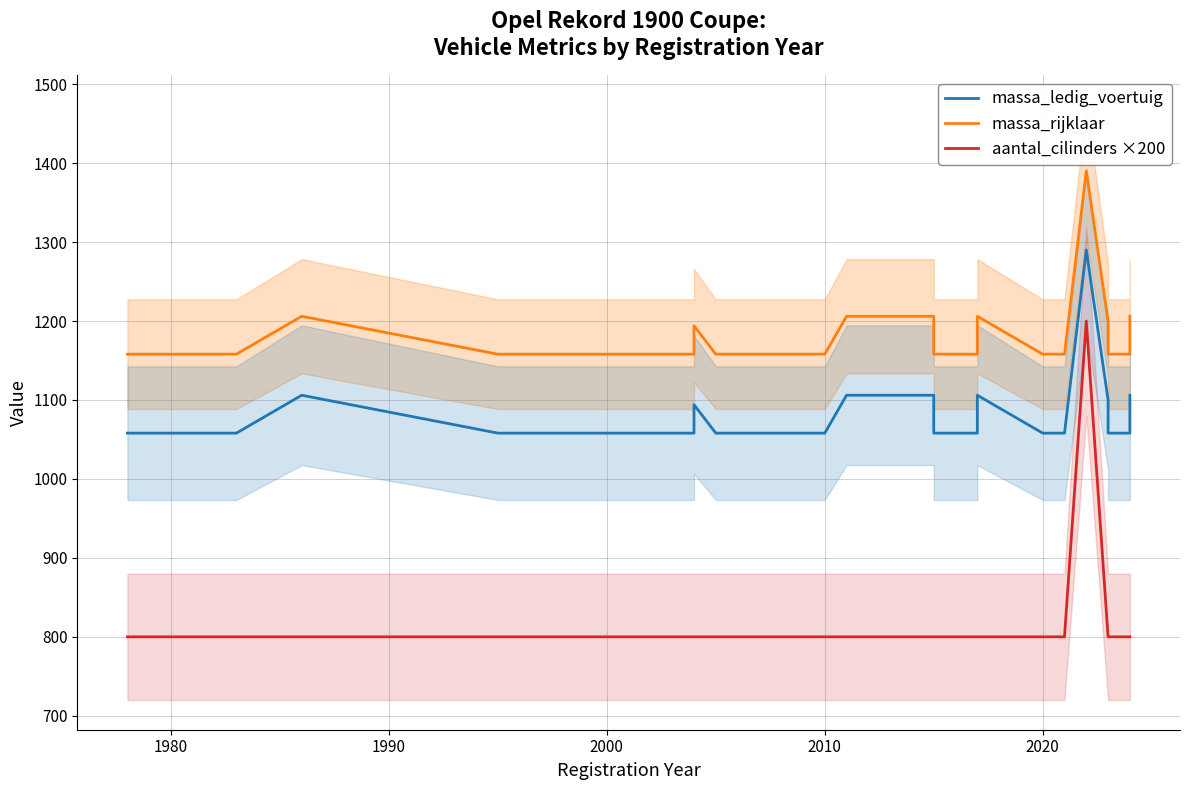

True or false: massa_ledig_voertuig has a value of 484 at 18.

False